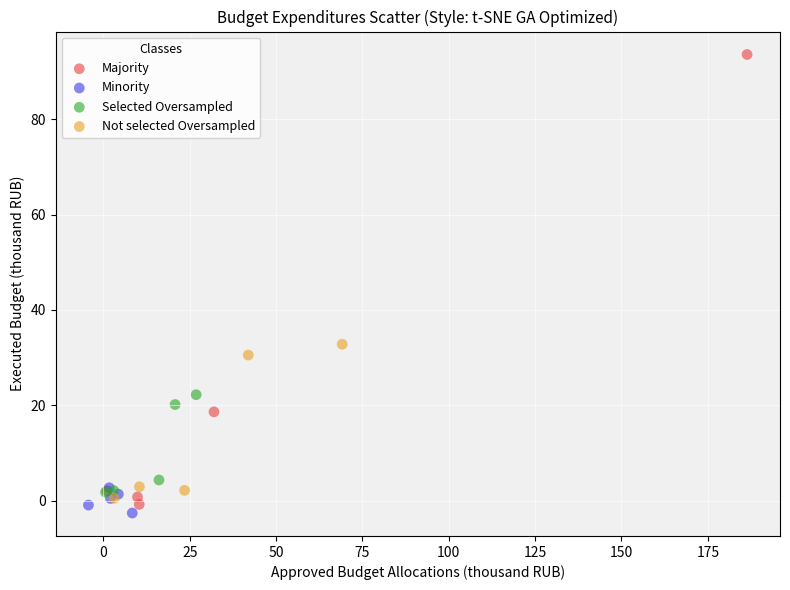

Which series has the widest spread of Y values?

Majority